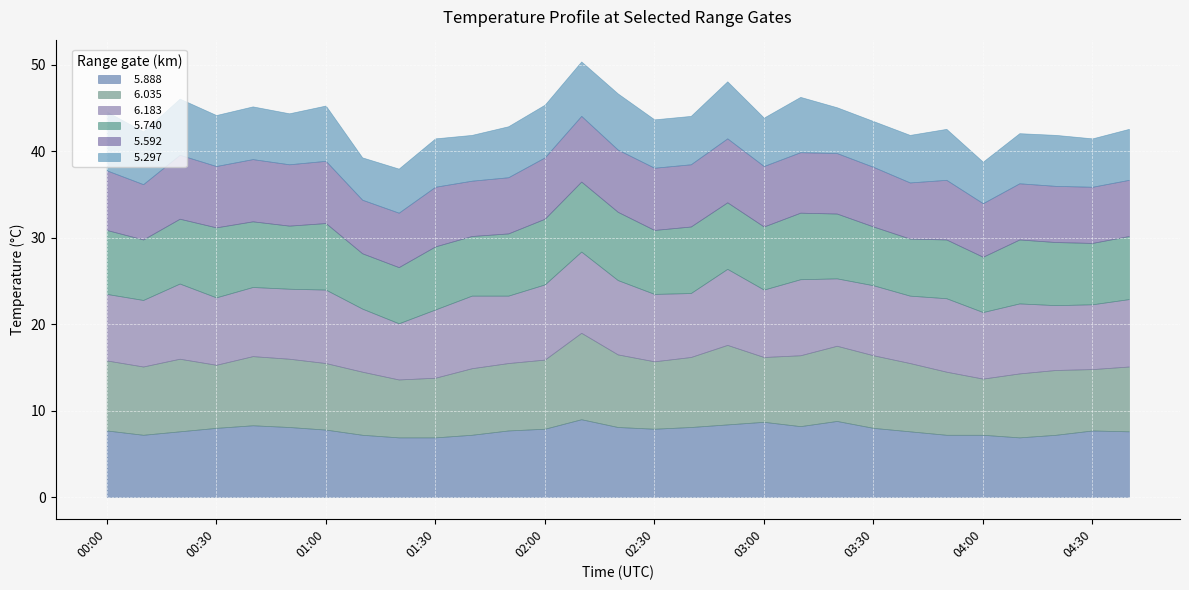

How many values in the   5.740 series exceed 7?

21